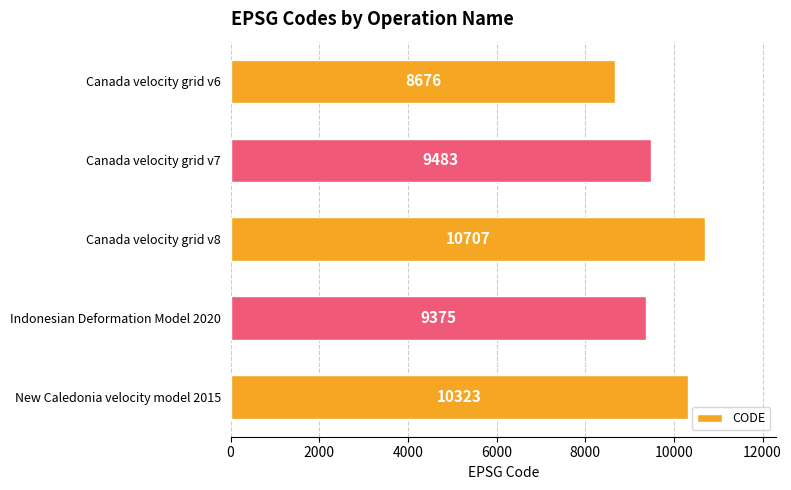

Are the bars horizontal?

Yes